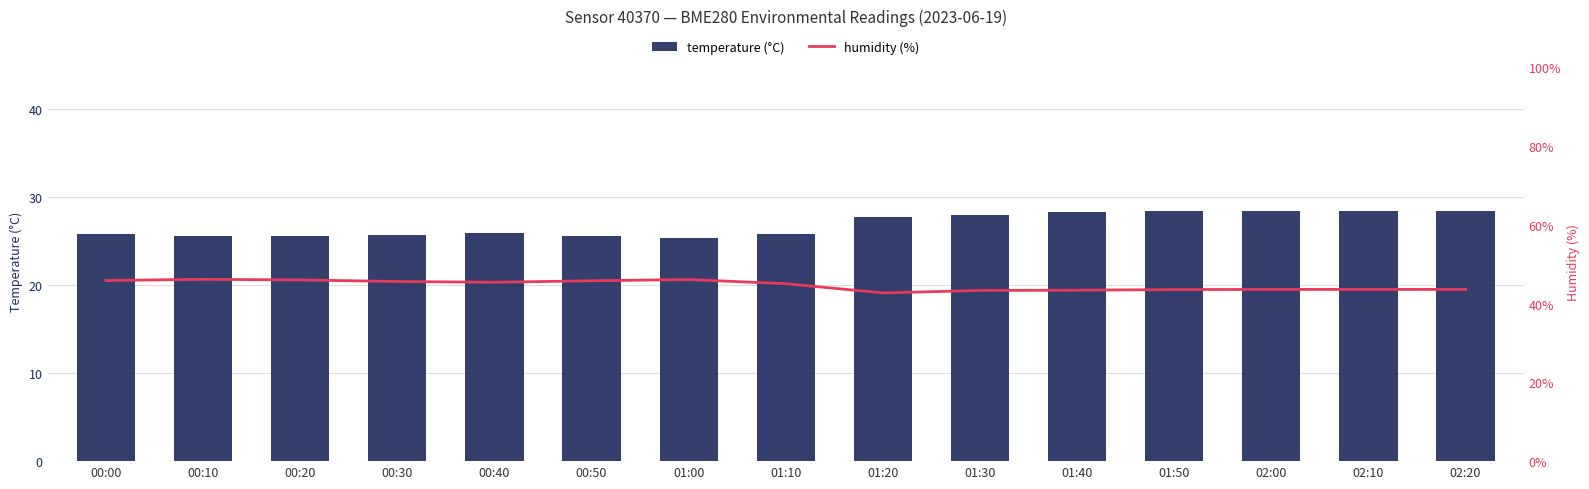

The temperature (°C) series shows 25.6 at 00:50. True or false?

True